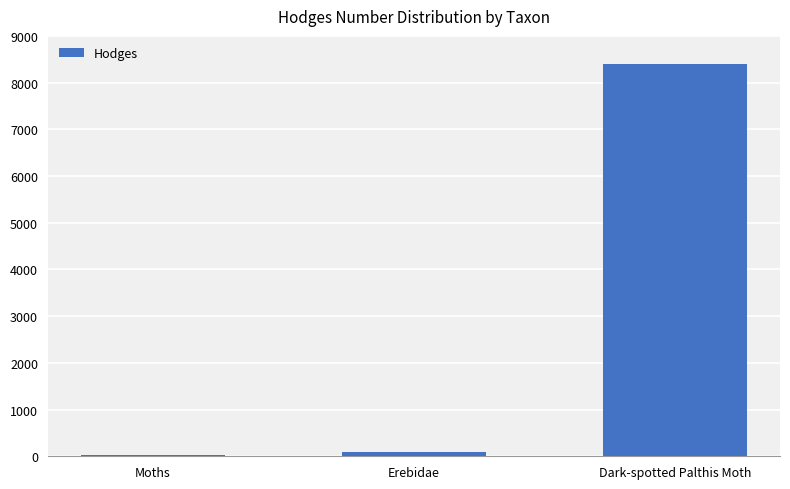

Between Dark-spotted Palthis Moth and Moths, which is larger?

Dark-spotted Palthis Moth